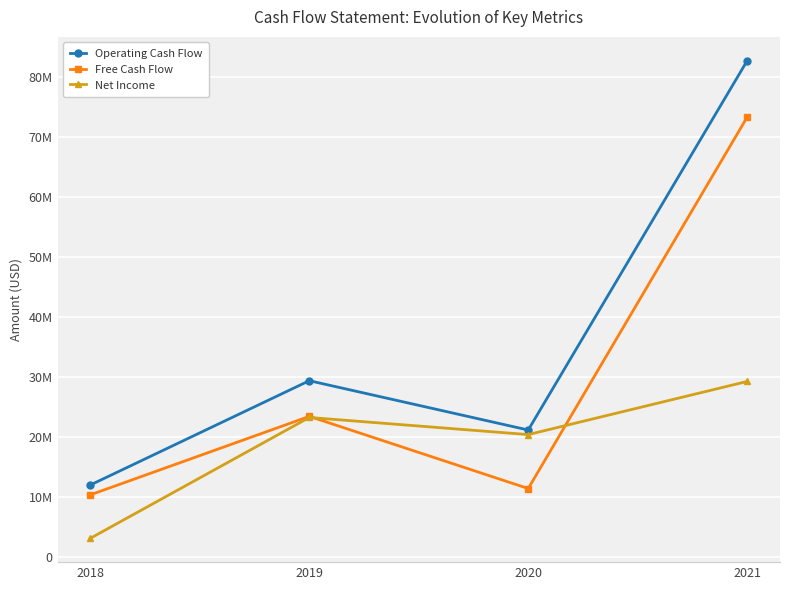

Which series has the widest spread of values?

Operating Cash Flow